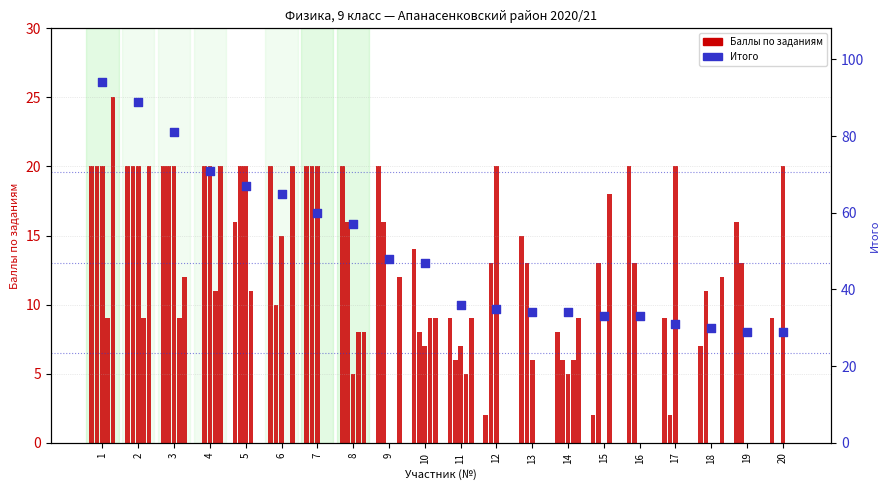

At which category is the sum across all series the highest?

1